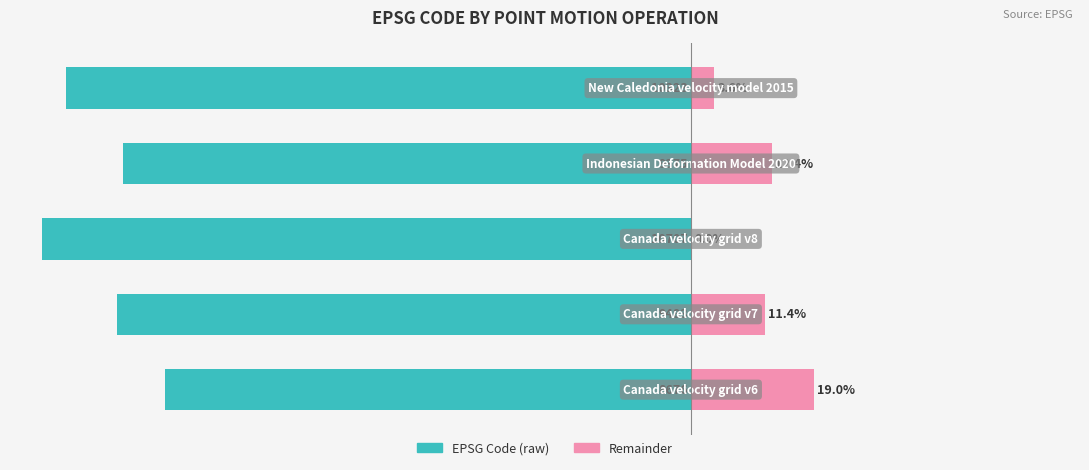

Reading left to right, transcribe all the data shown in this chart.

CODE (normalized): 0=-81.0	1=-88.6	2=-100.0	3=-87.6	4=-96.4
Remainder: 0=19.0	1=11.4	2=0.0	3=12.4	4=3.6